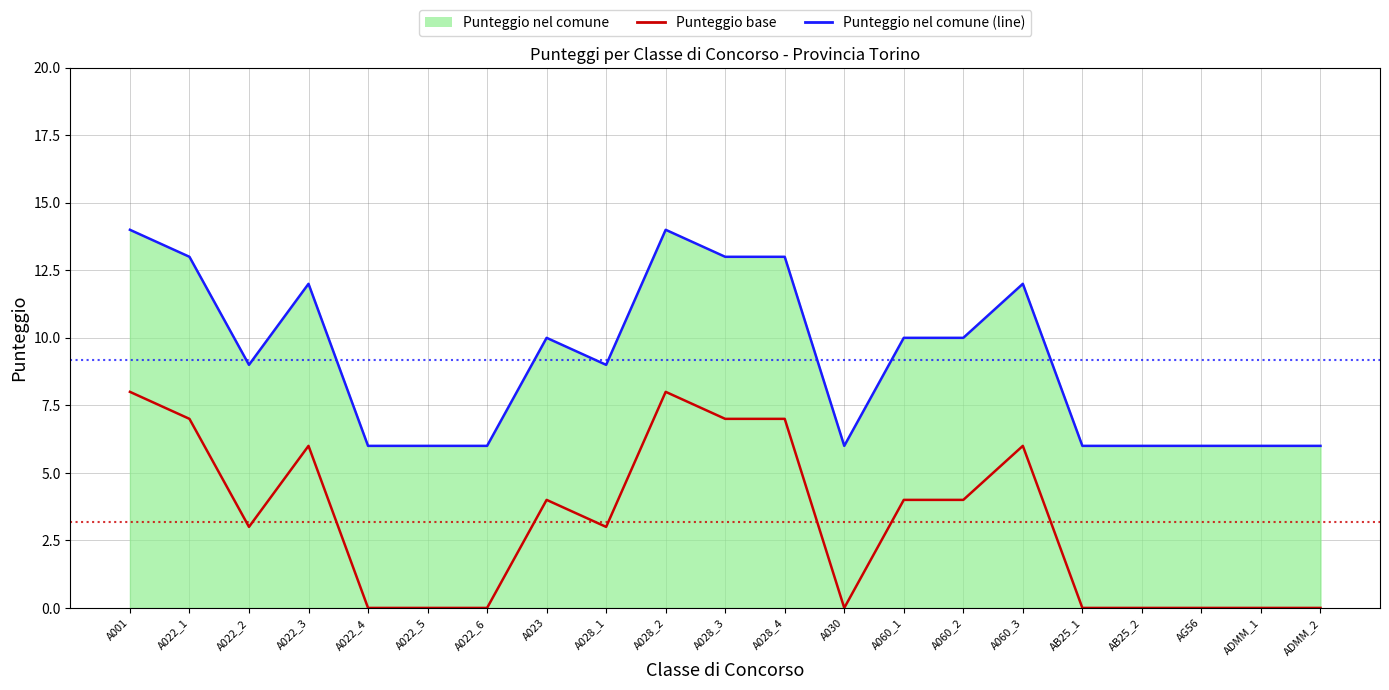

At which category does Punteggio base reach its first local valley?

A022_2